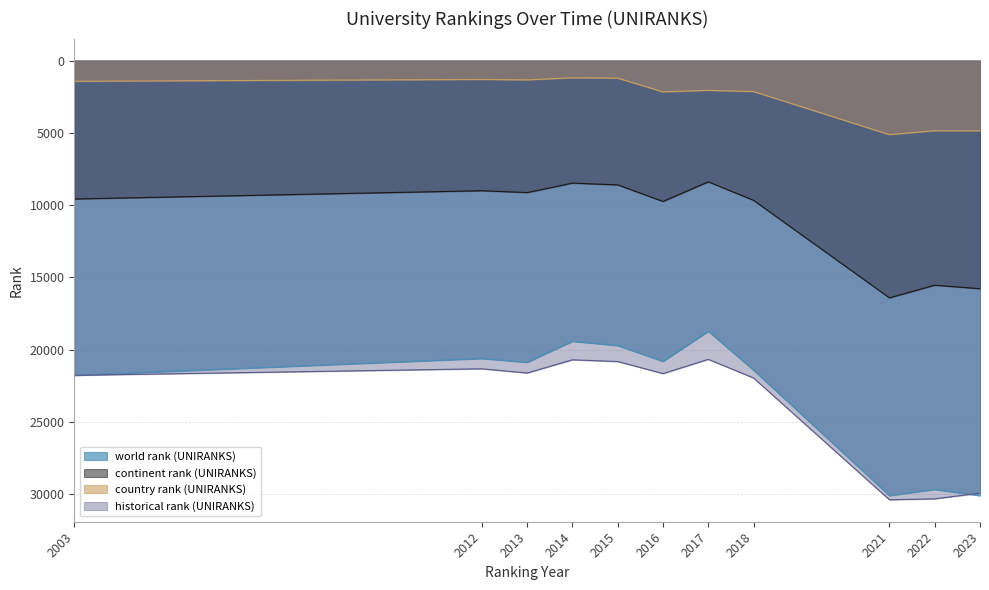

What is the approximate value of world rank (UNIRANKS) at 2022, to the nearest 10?

29670